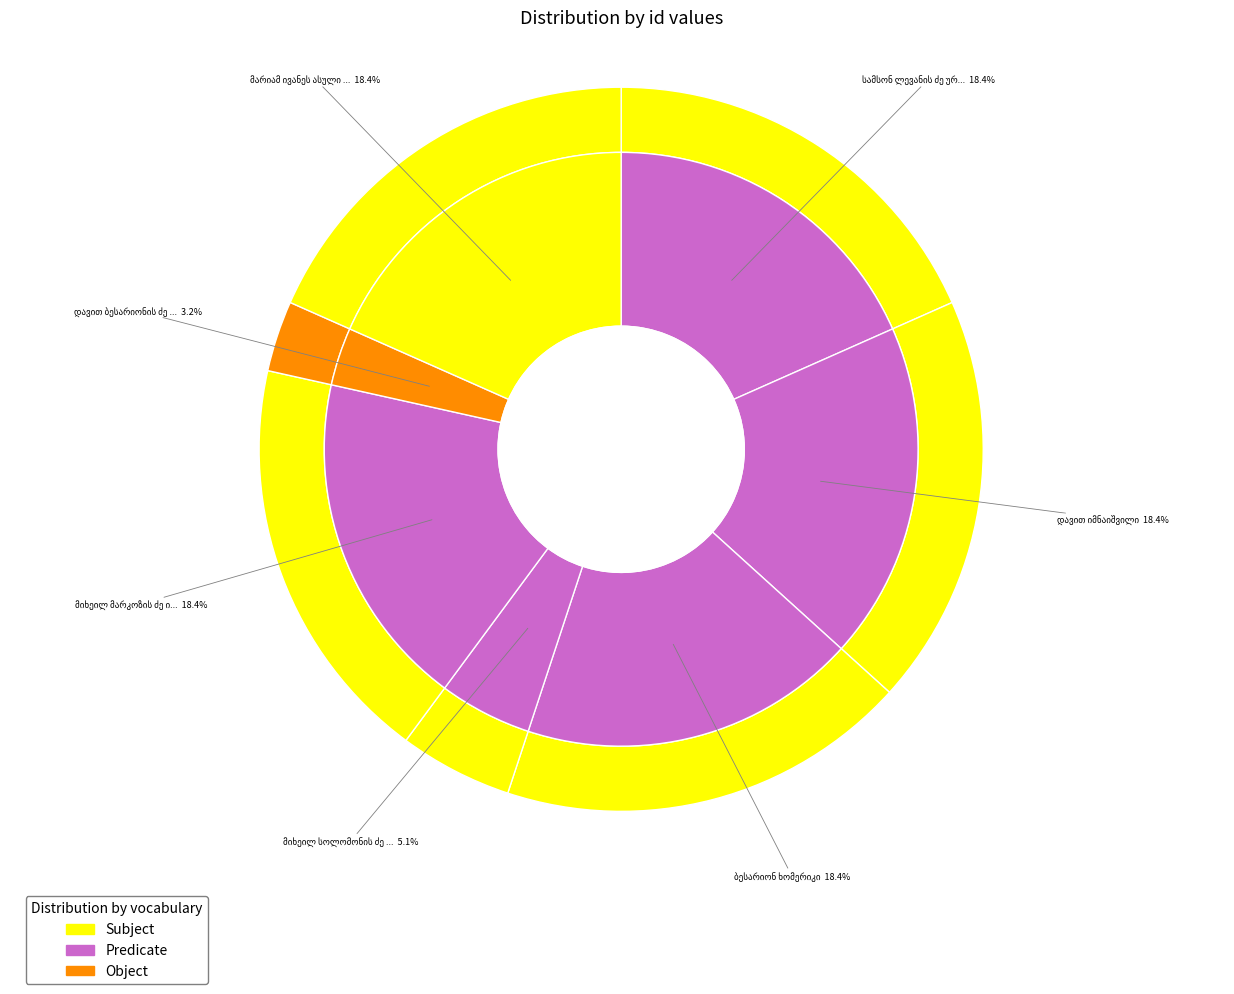

Rank the categories by value from highest to lowest.

სამსონ ლევანის ძე ურუშაძე, დავით იმნაიშვილი, ბესარიონ ხომერიკი, მარიამ ივანეს ასული დოლბაია-წულაძისა, მიხეილ მარკოზის ძე იმნაიშვილი, მიხეილ სოლომონის ძე ქარცივაძე, დავით ბესარიონის ძე ცინცაძე